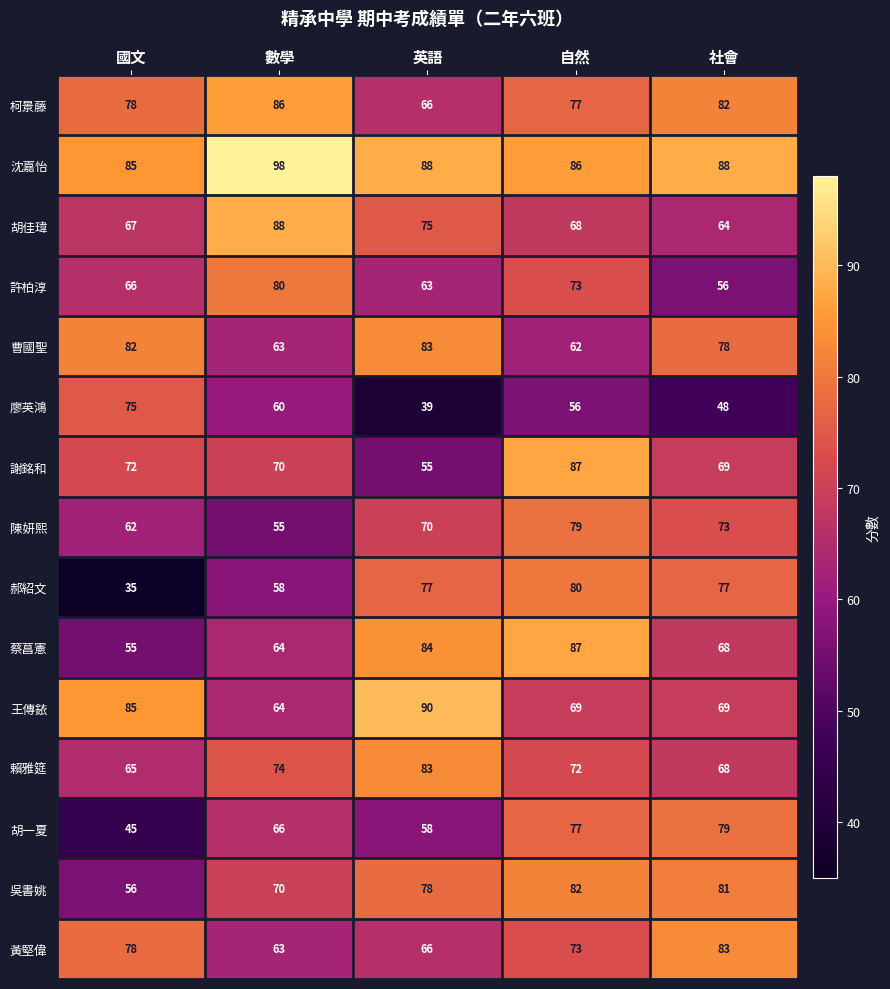

Which series has the widest spread of values?

郝紹文